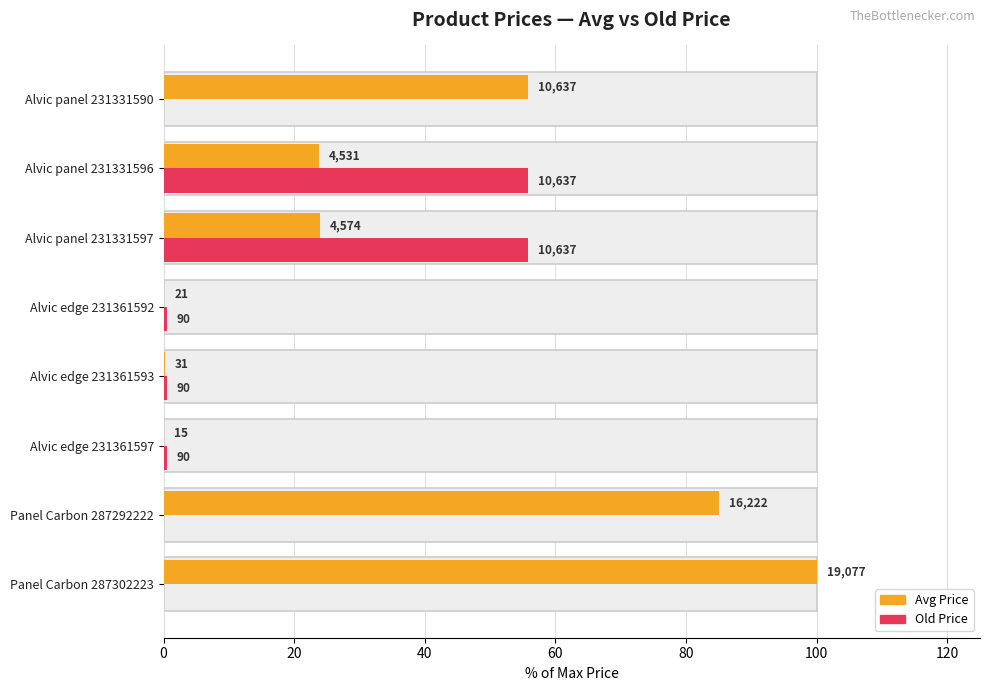

True or false: Old Price has a value of 12.2 at Alvic panel 231331597.

False